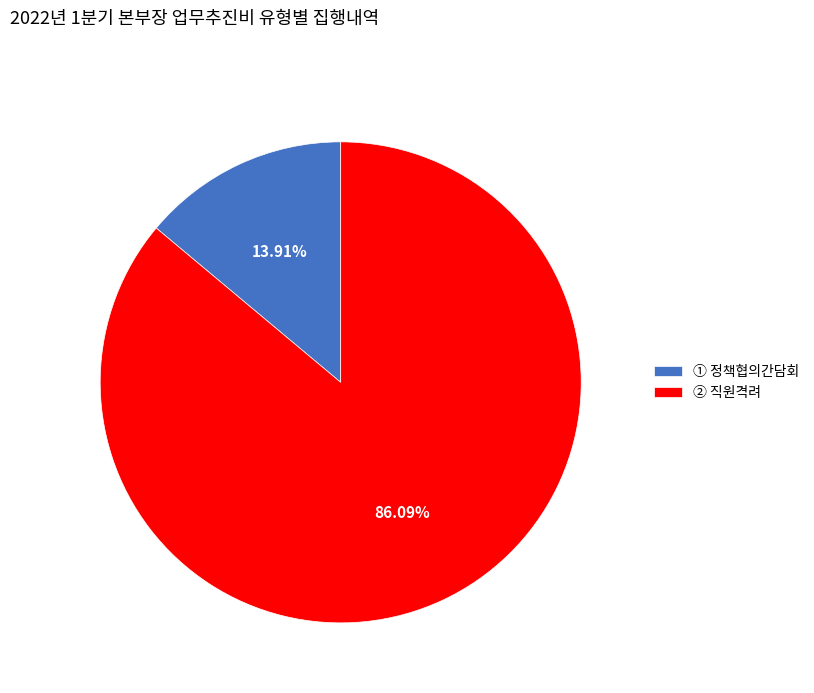

Do ② 직원격려 and ① 정책협의간담회 together represent more than half of the pie?

Yes